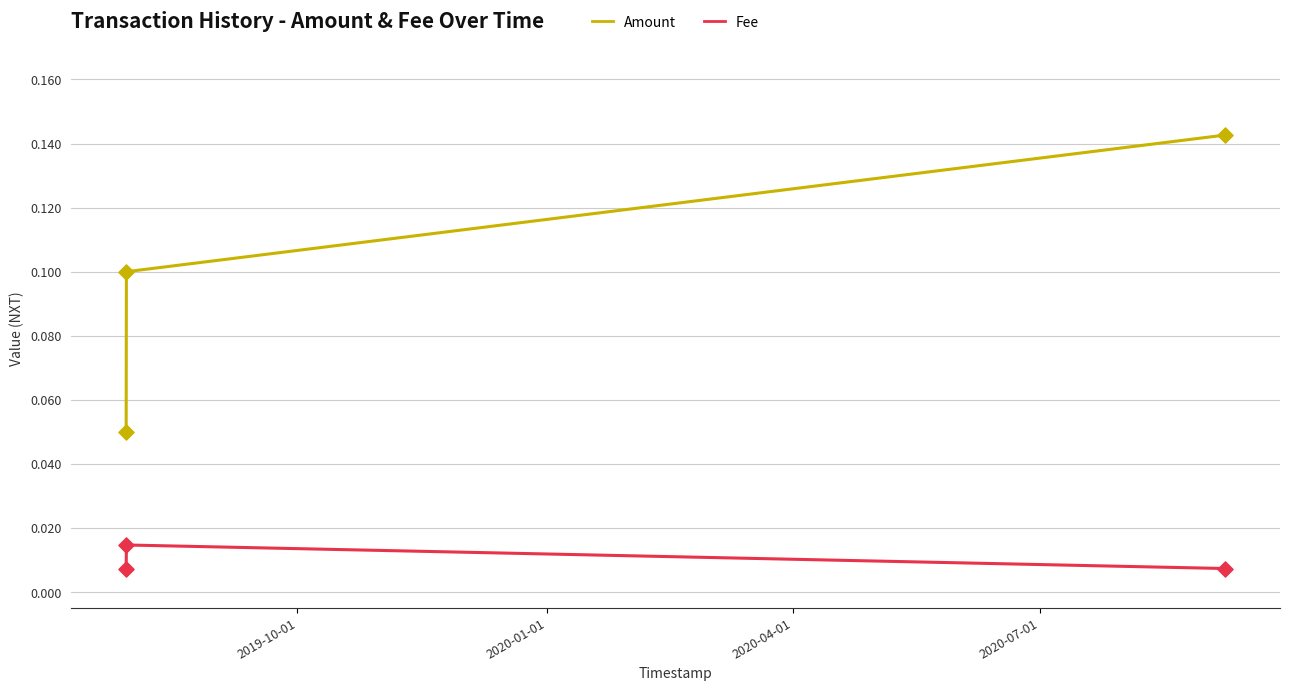

Which series has the widest spread of values?

Amount